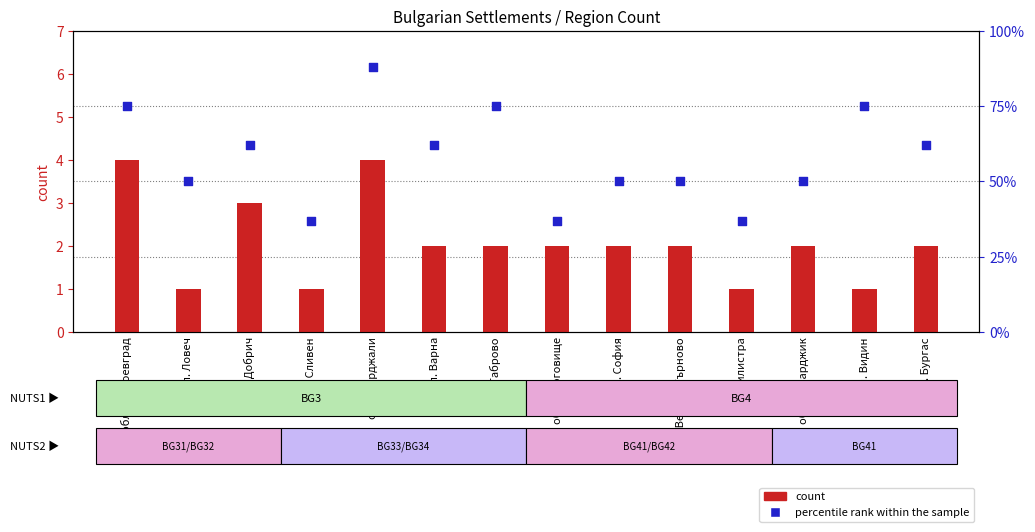

Which series has the largest total across all categories?

percentile rank within the sample